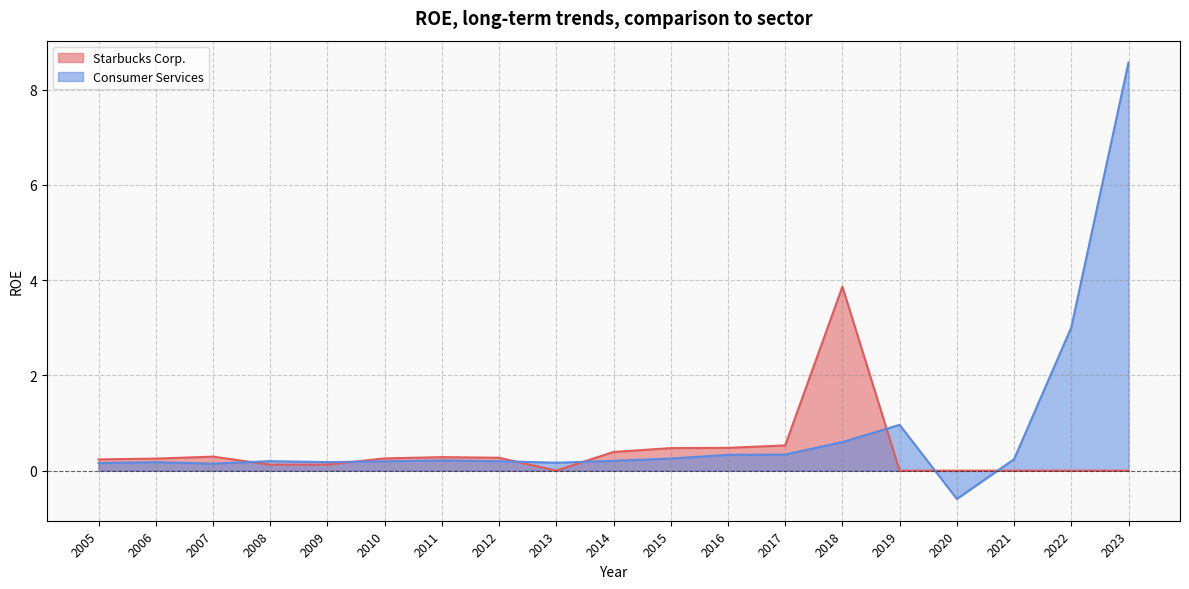

Does the chart display data point markers on the line(s)?

No